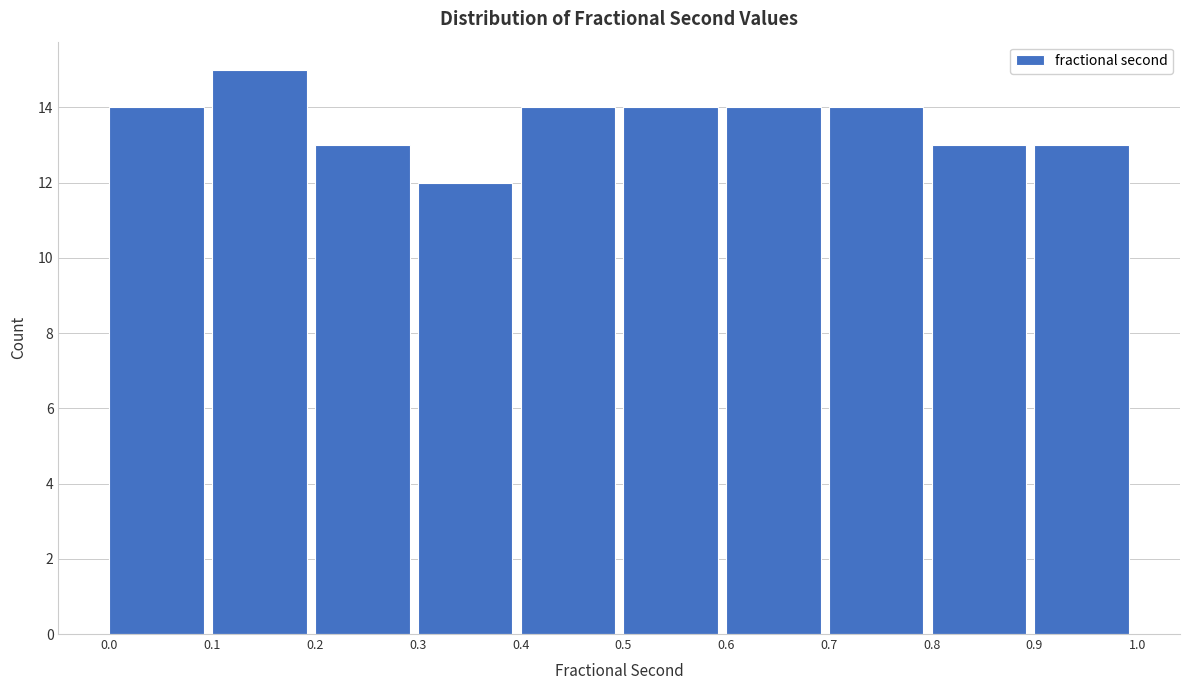

Reading left to right, transcribe this chart: for each bar, give the range it covers on the x-axis and its height. The values are not printed on the chart, so give them approximately, as read against the axis.

0.0 to 0.1: 14
0.1 to 0.2: 15
0.2 to 0.3: 13
0.3 to 0.4: 12
0.4 to 0.5: 14
0.5 to 0.6: 14
0.6 to 0.7: 14
0.7 to 0.8: 14
0.8 to 0.9: 13
0.9 to 1.0: 13